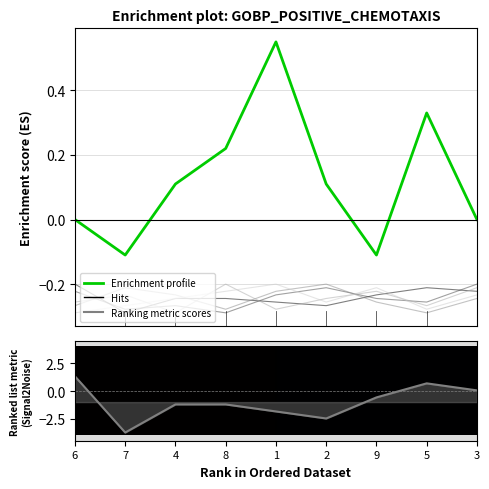

What is the highest value of the col_6 series?

1.3